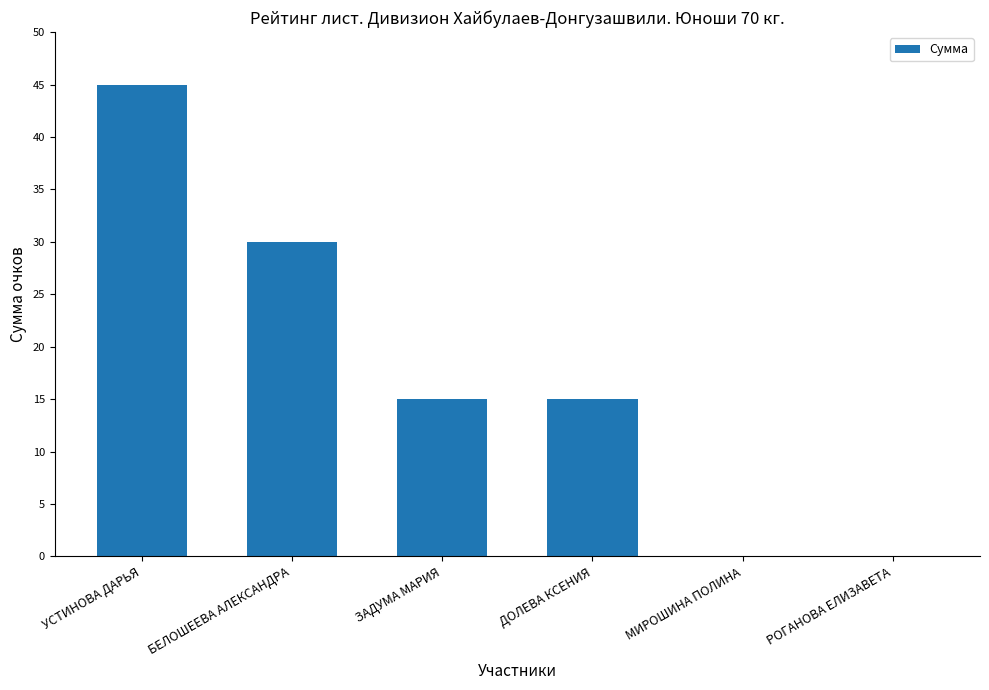

Is it true that the value at УСТИНОВА ДАРЬЯ is 28?

False